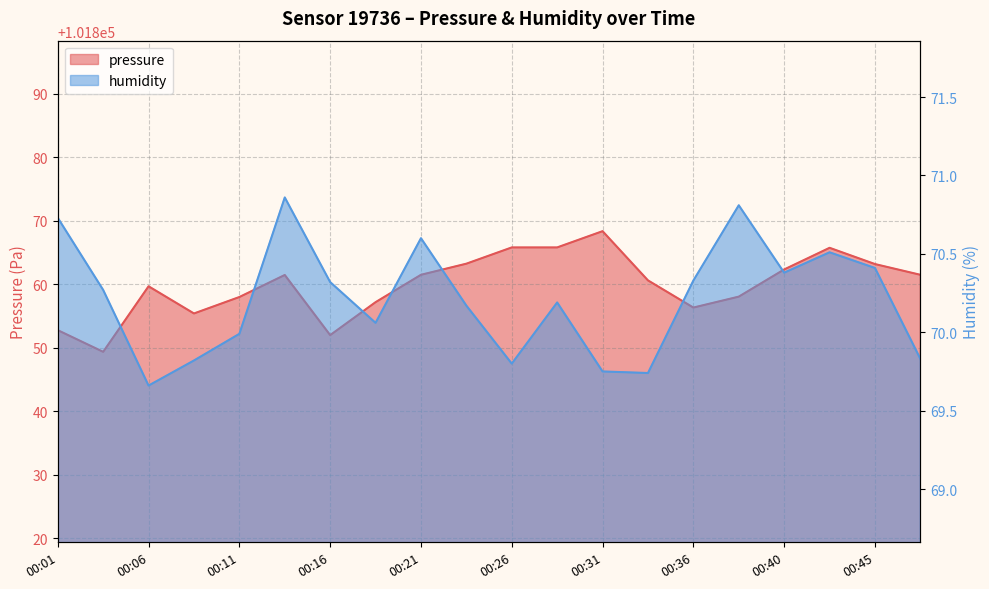

Reading right to left, what are all the values shown in this chart?

pressure: 101861.5	101863.2	101865.7	101862.3	101858.0	101856.3	101860.6	101868.3	101865.8	101865.8	101863.2	101861.5	101857.2	101852.0	101861.4	101858.0	101855.4	101859.7	101849.3	101852.8
humidity: 69.8	70.4	70.5	70.4	70.8	70.3	69.7	69.8	70.2	69.8	70.2	70.6	70.1	70.3	70.9	70.0	69.8	69.7	70.3	70.7